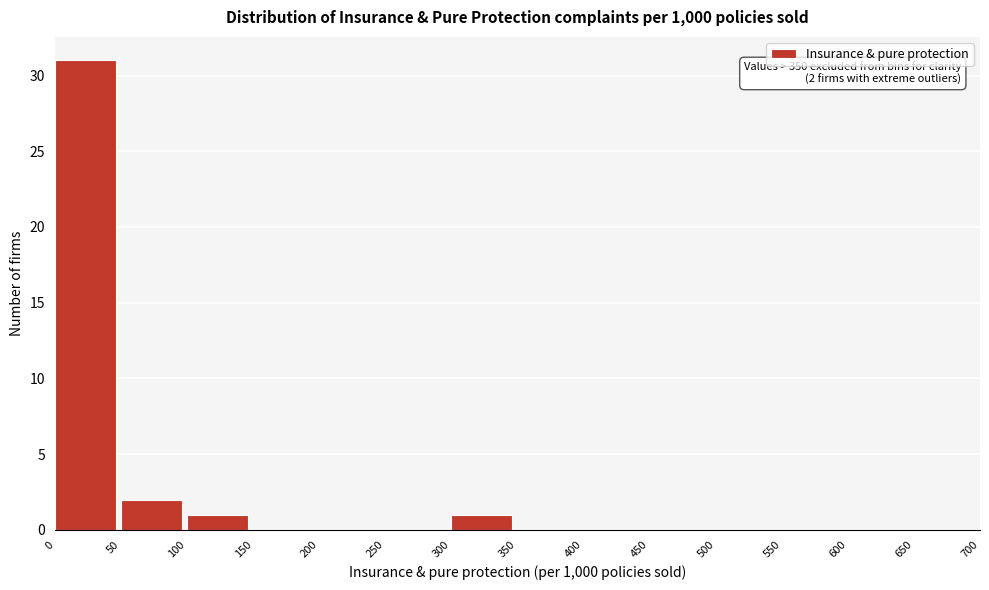

Over which range of the x-axis is the bar tallest?

0 to 50